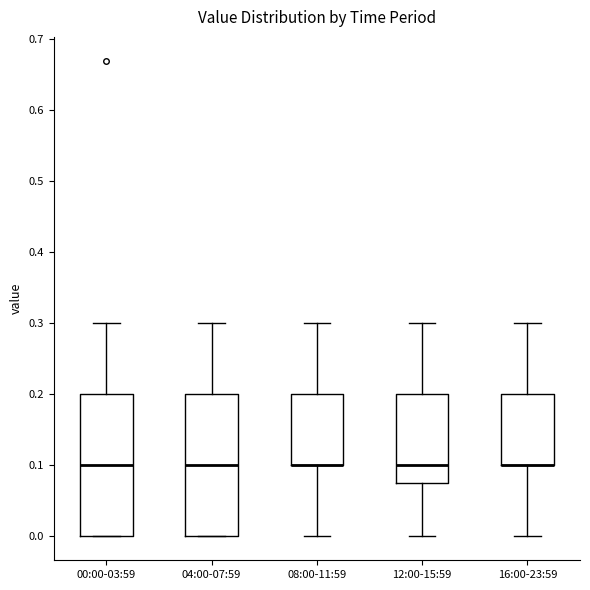

Reading left to right, transcribe this box plot: for each box, give where its median line is, the range the box spans, and where its two whiskers end, as read against the y-axis. The values are not printed on the chart, so give them approximately, as read against the axis.

00:00-03:59: median 0.10, box 0.00 to 0.20, whiskers 0.00 to 0.30
04:00-07:59: median 0.10, box 0.00 to 0.20, whiskers 0.00 to 0.30
08:00-11:59: median 0.10 (drawn on the box's lower edge), box 0.10 to 0.20, whiskers 0.00 to 0.30
12:00-15:59: median 0.10, box 0.08 to 0.20, whiskers 0.00 to 0.30
16:00-23:59: median 0.10 (drawn on the box's lower edge), box 0.10 to 0.20, whiskers 0.00 to 0.30